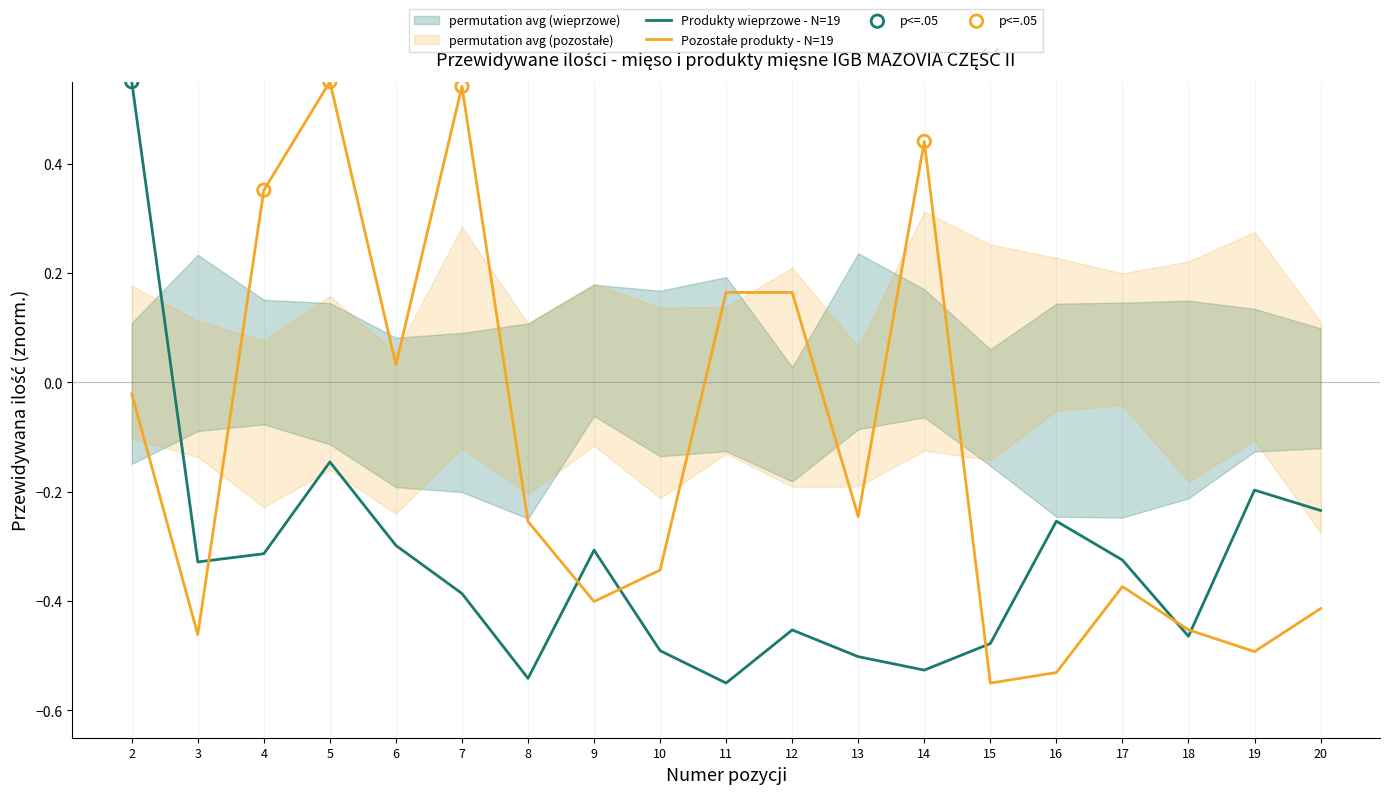

Which series has the widest spread of Y values?

Przewidywana ilość - produkty wieprzowe